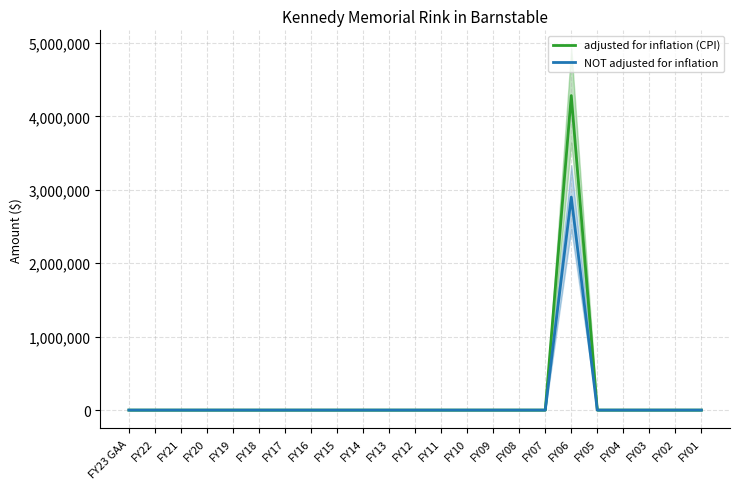

What is the difference between the maximum and minimum values in the NOT adjusted for inflation series?

2900000